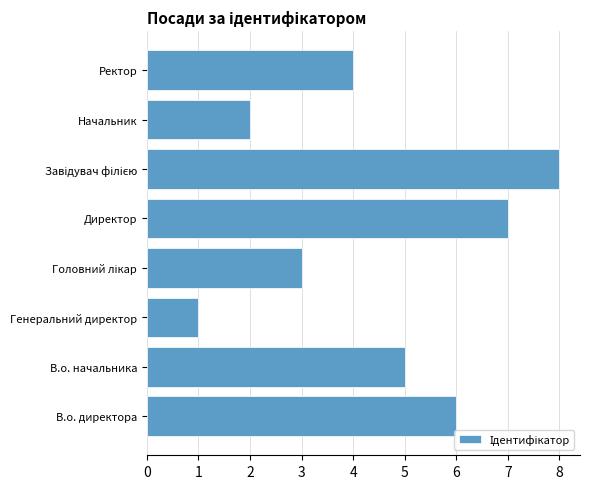

What is the sum of all values?

36